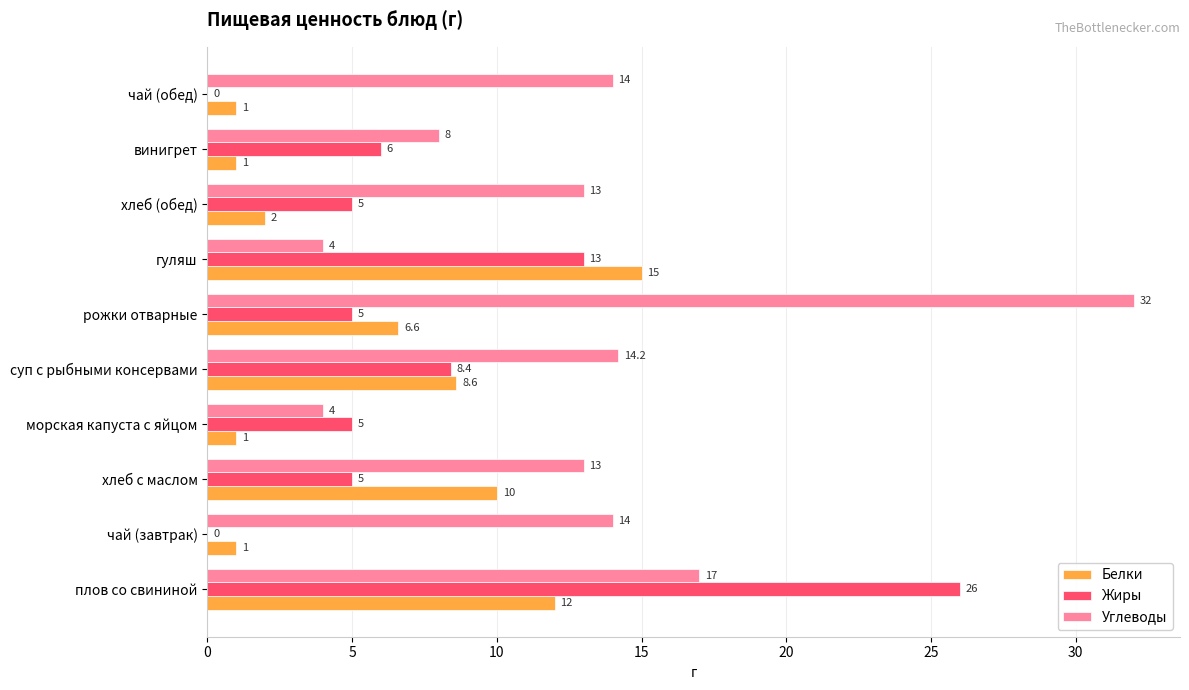

Which category has the highest value in the Жиры series?

плов со свининой